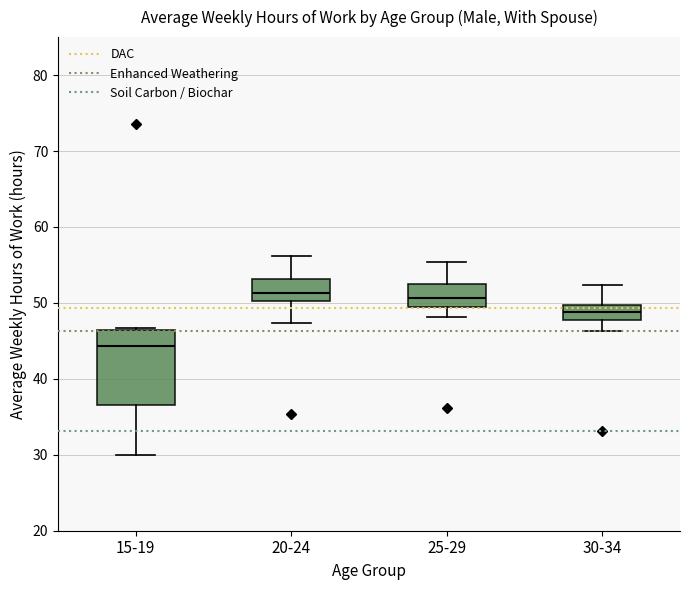

Reading left to right, read every box against the y-axis: the position of its median line, the range the box covers, and the ends of its whiskers. The values are not printed on the chart, so give them approximately, as read against the axis.

15-19: median 44, box 37 to 46, whiskers 30 to 47
20-24: median 51, box 50 to 53, whiskers 47 to 56
25-29: median 51, box 49 to 53, whiskers 48 to 55
30-34: median 49, box 48 to 50, whiskers 46 to 52